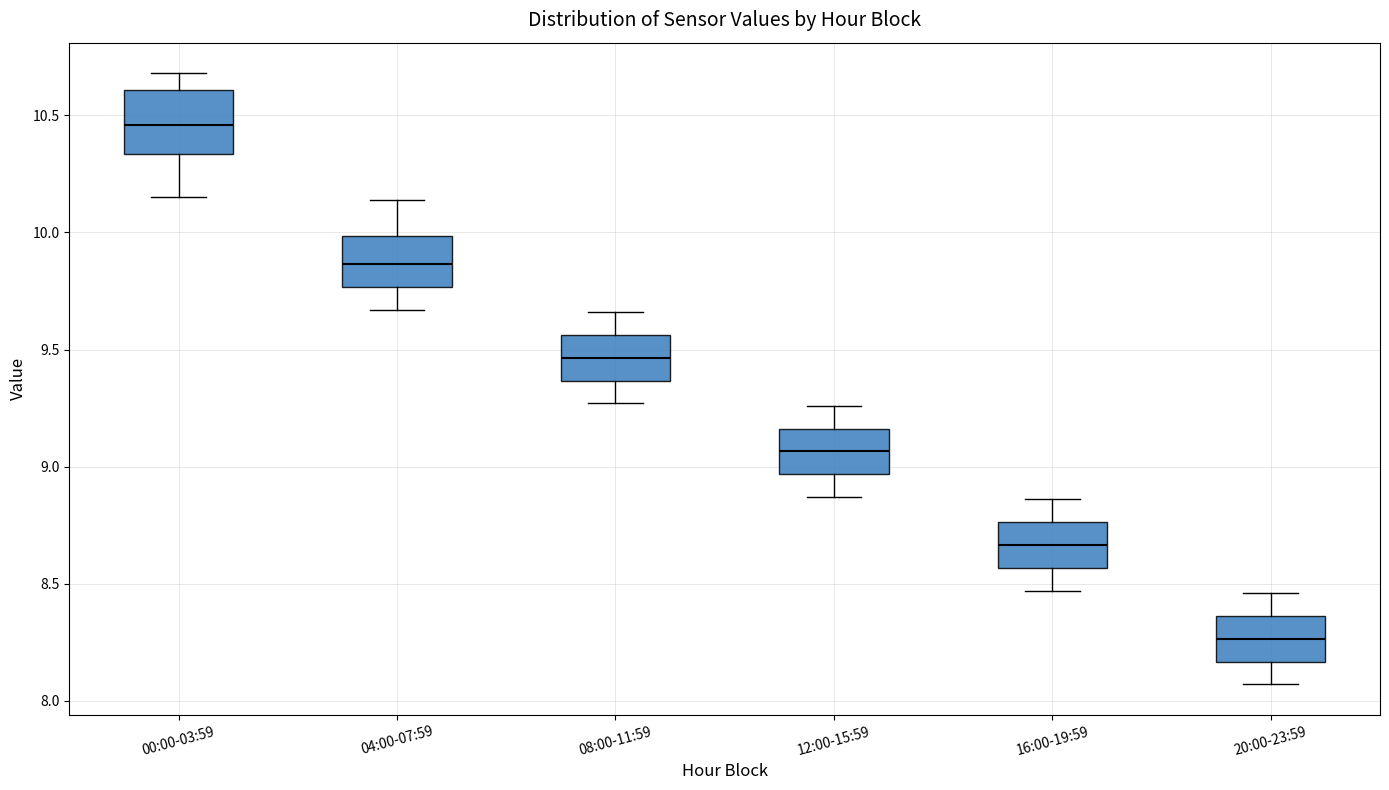

Reading left to right, read every box against the y-axis: the position of its median line, the range the box covers, and the ends of its whiskers. The values are not printed on the chart, so give them approximately, as read against the axis.

00:00-03:59: median 10.45, box 10.35 to 10.60, whiskers 10.15 to 10.70
04:00-07:59: median 9.85, box 9.75 to 10.00, whiskers 9.65 to 10.15
08:00-11:59: median 9.45, box 9.35 to 9.55, whiskers 9.25 to 9.65
12:00-15:59: median 9.05, box 8.95 to 9.15, whiskers 8.85 to 9.25
16:00-19:59: median 8.65, box 8.55 to 8.75, whiskers 8.45 to 8.85
20:00-23:59: median 8.25, box 8.15 to 8.35, whiskers 8.05 to 8.45